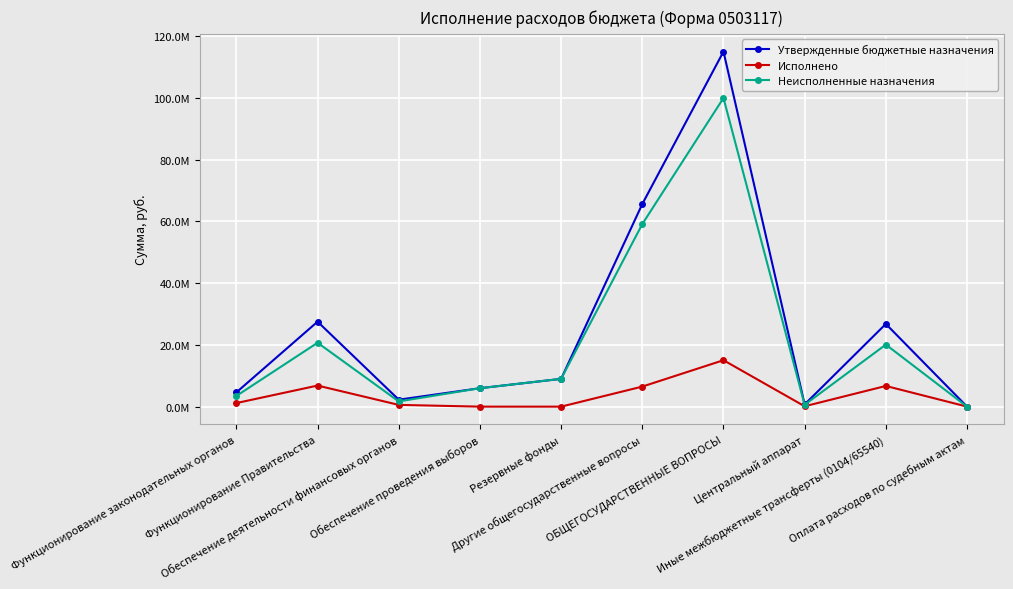

Which category has the highest value across all series?

ОБЩЕГОСУДАРСТВЕННЫЕ ВОПРОСЫ